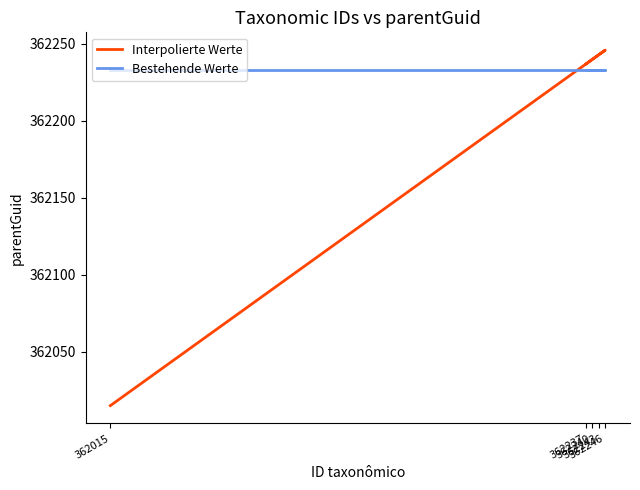

How many categories are shown in the chart?

5